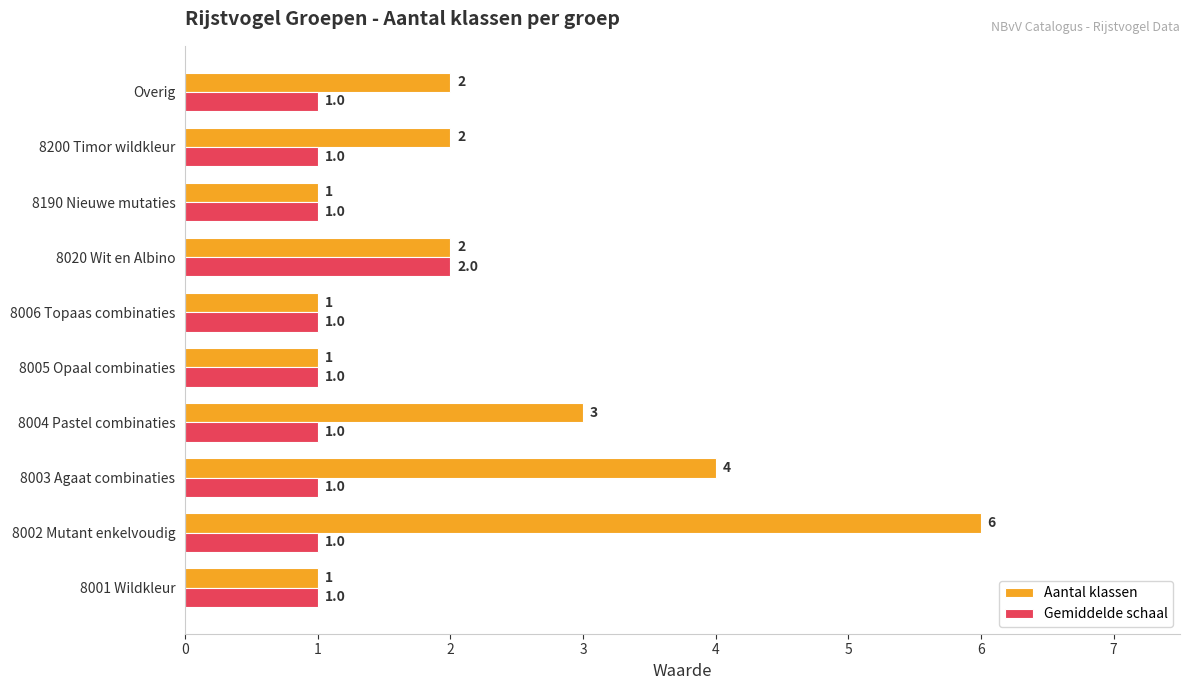

Is the value of Aantal klassen at 8004 Pastel combinaties greater than the value of Gemiddelde schaal at 8190 Nieuwe mutaties?

Yes